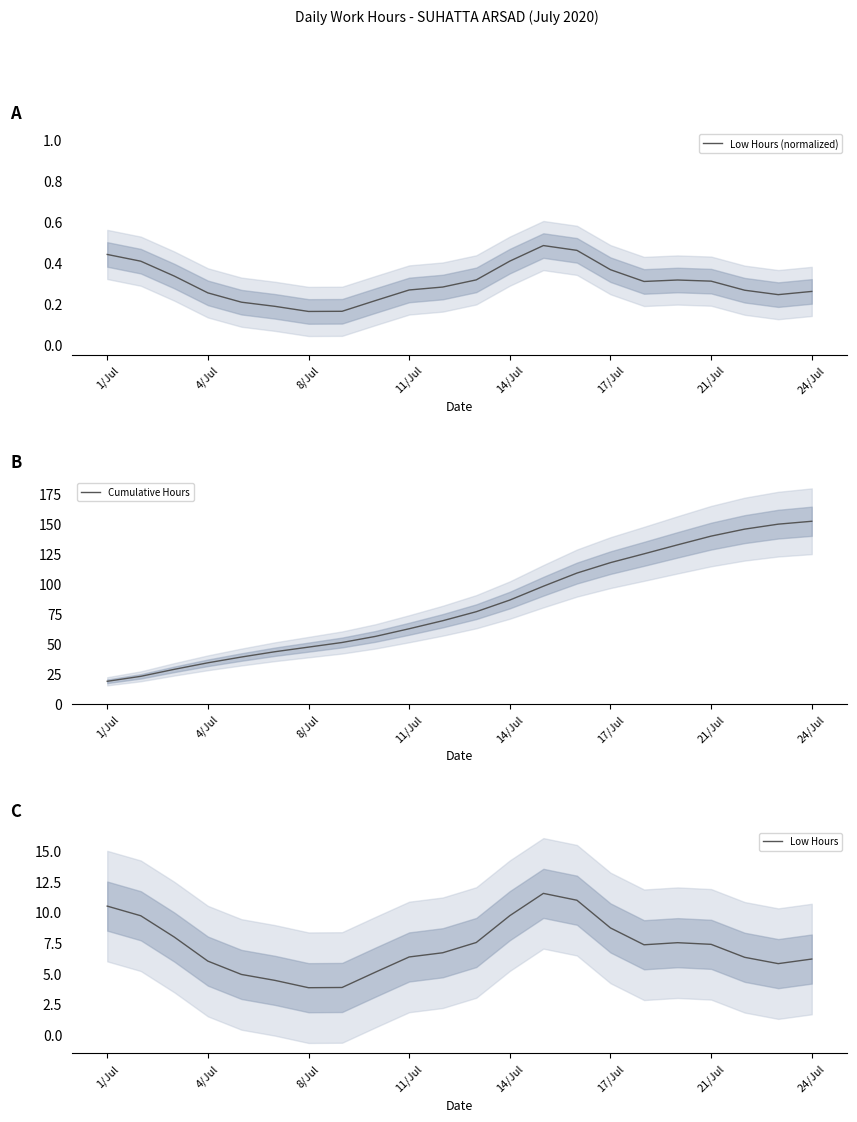

The value of Low Hours (normalized) at 21/Jul is 0.3. True or false?

True